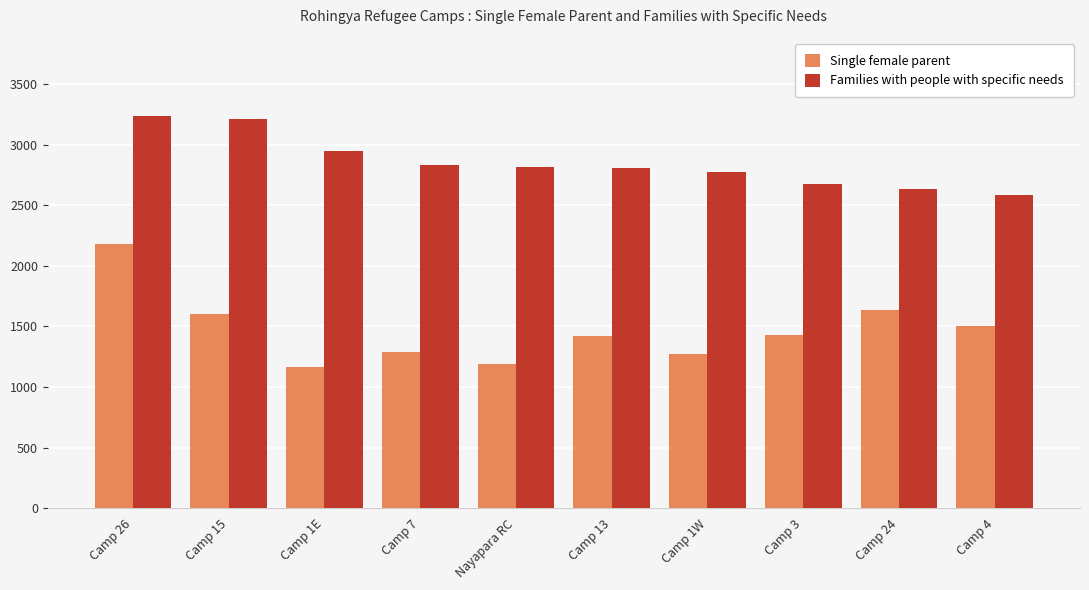

What are all the series names shown in the legend?

Single female parent, Families with people with specific needs